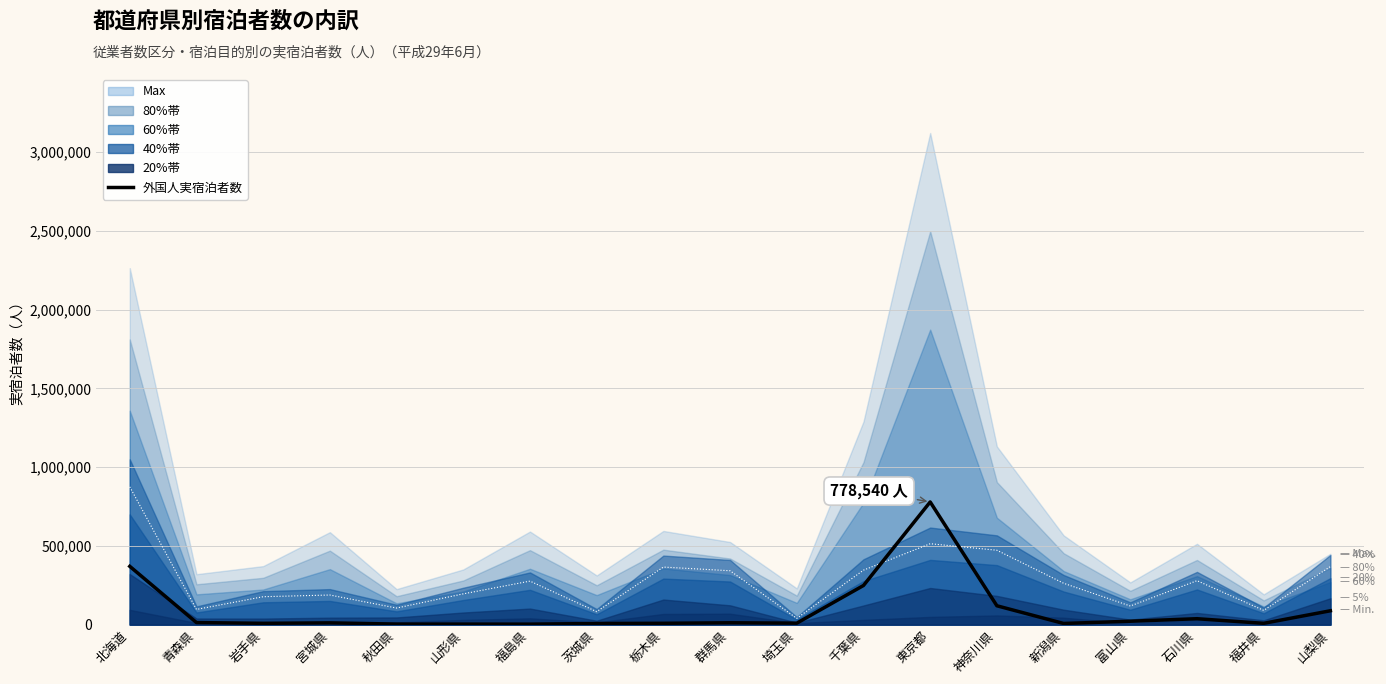

How many lines are shown in the chart?

1